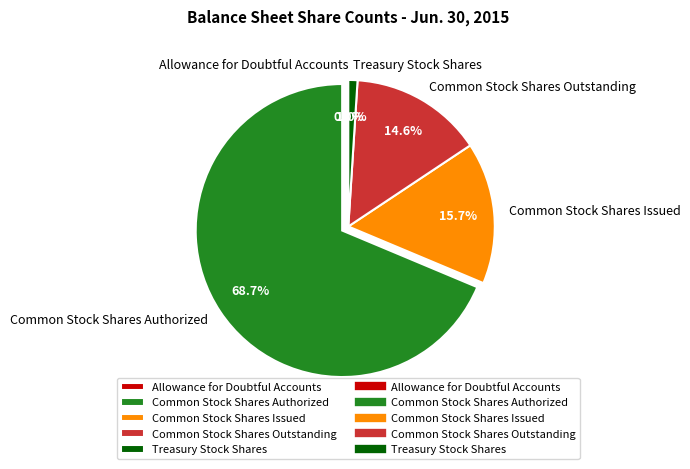

Between Common Stock Shares Issued and Common Stock Shares Outstanding, which is larger?

Common Stock Shares Issued